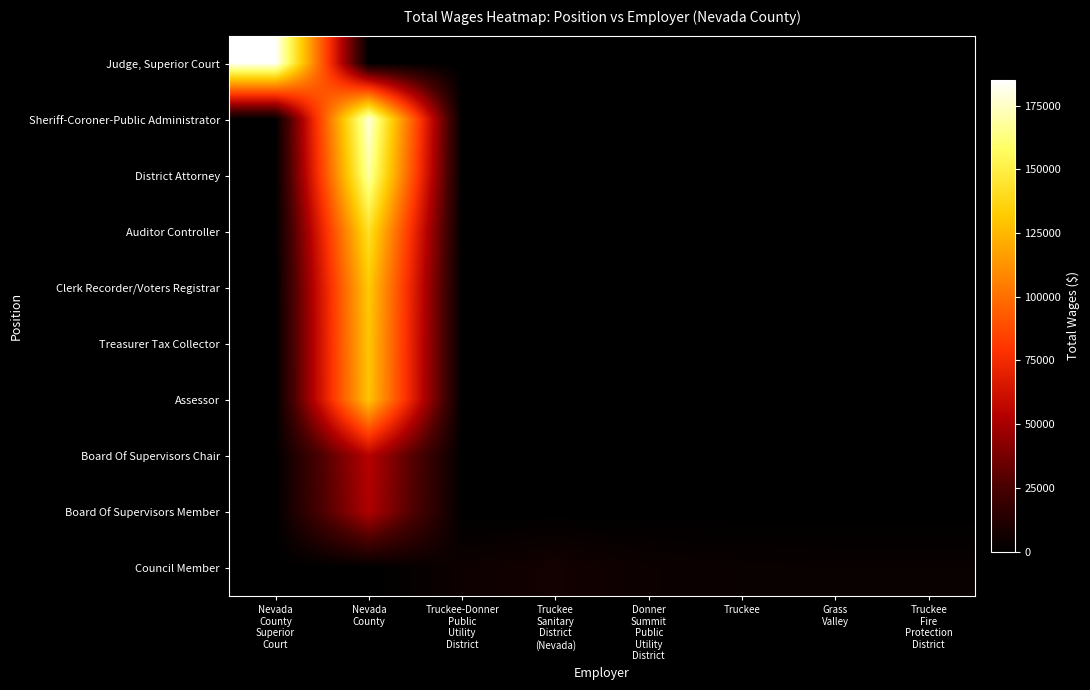

Which series has the largest range (max minus min)?

Judge, Superior Court